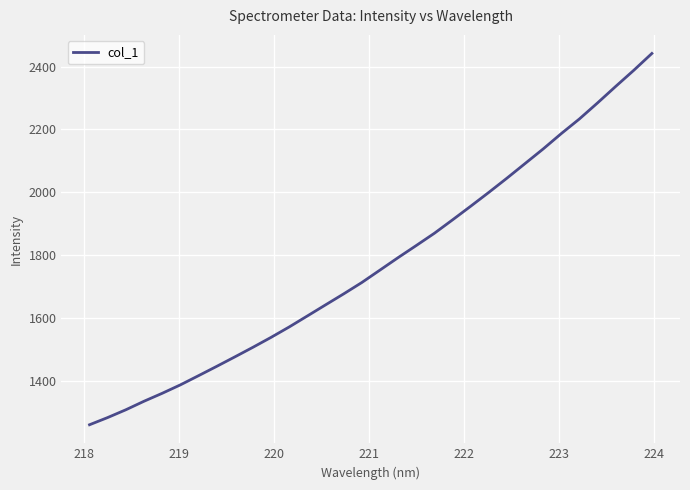

How many lines are shown in the chart?

1